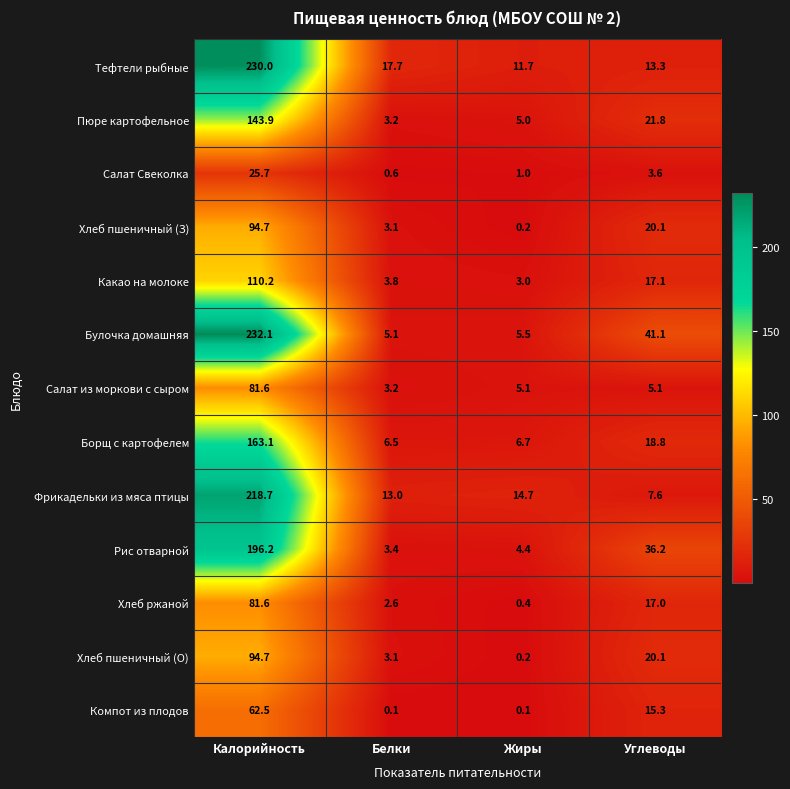

Rank the categories by Салат Свеколка value from highest to lowest.

Калорийность, Углеводы, Жиры, Белки